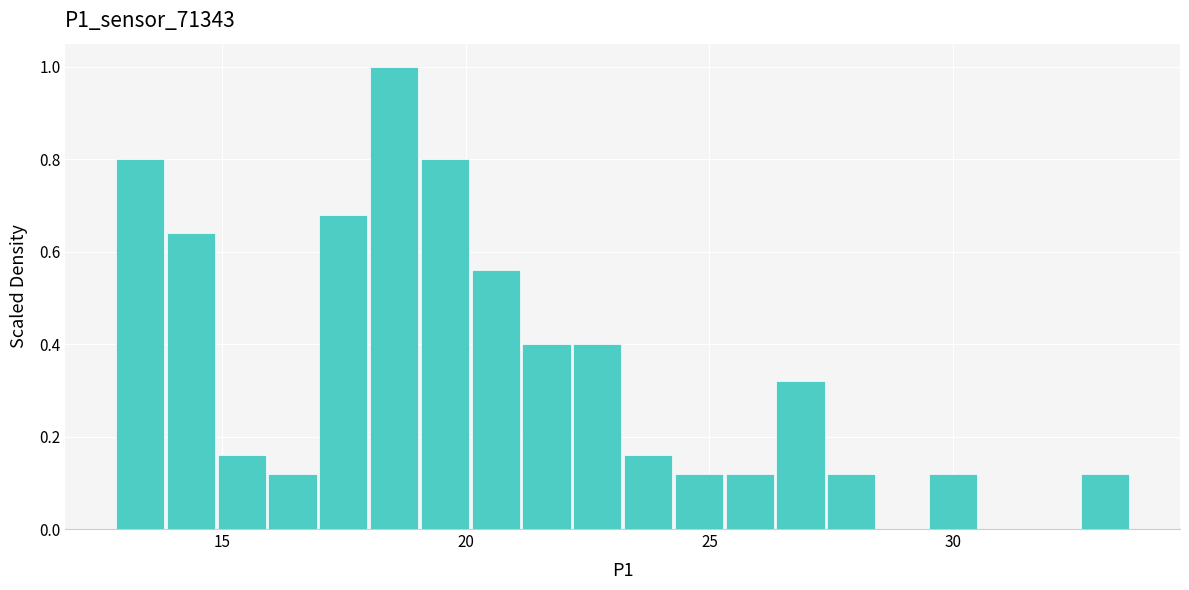

Around what value on the x-axis is the tallest bar? Give the approximate position of its centre, as read against the axis.

18.5